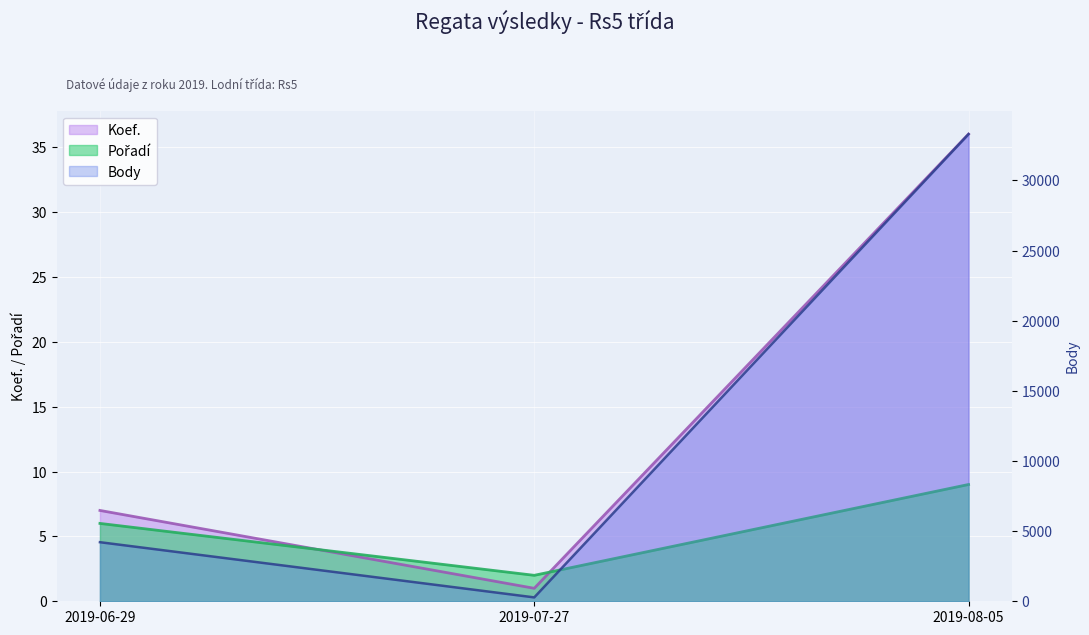

Is it true that Body equals 4211 at 2019-06-29?

True